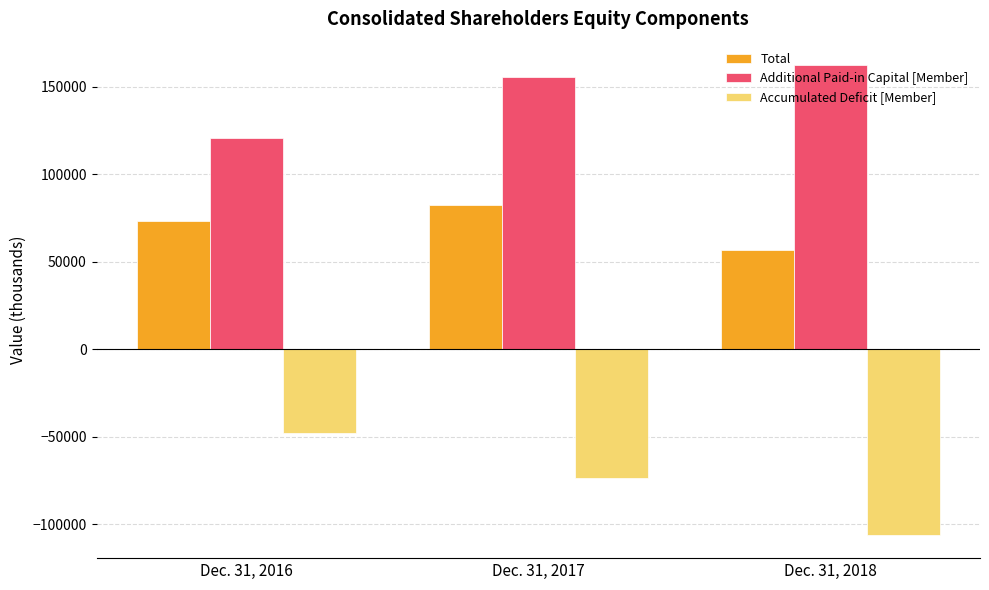

True or false: Accumulated Deficit [Member] has a value of -184454 at Dec. 31, 2018.

False